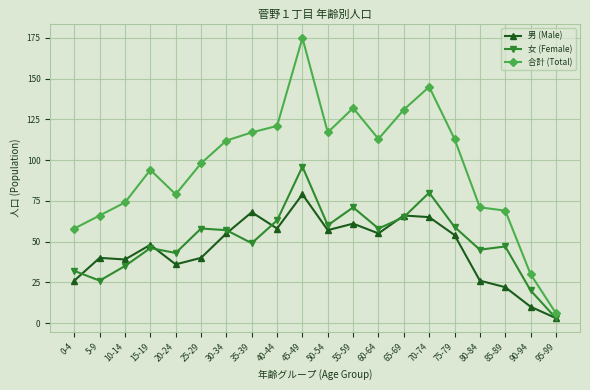

What is the smallest value displayed?

3